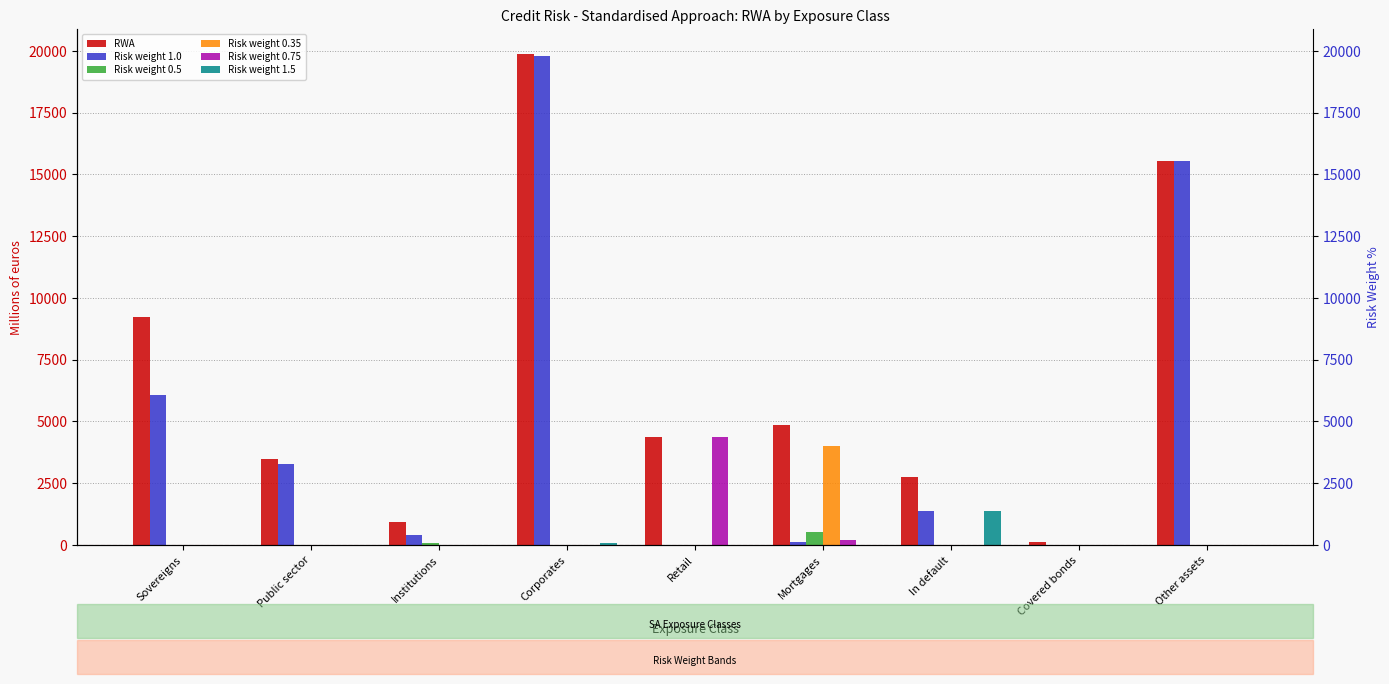

Is it true that Risk weight 1.5 equals 0.0 at Other assets?

True